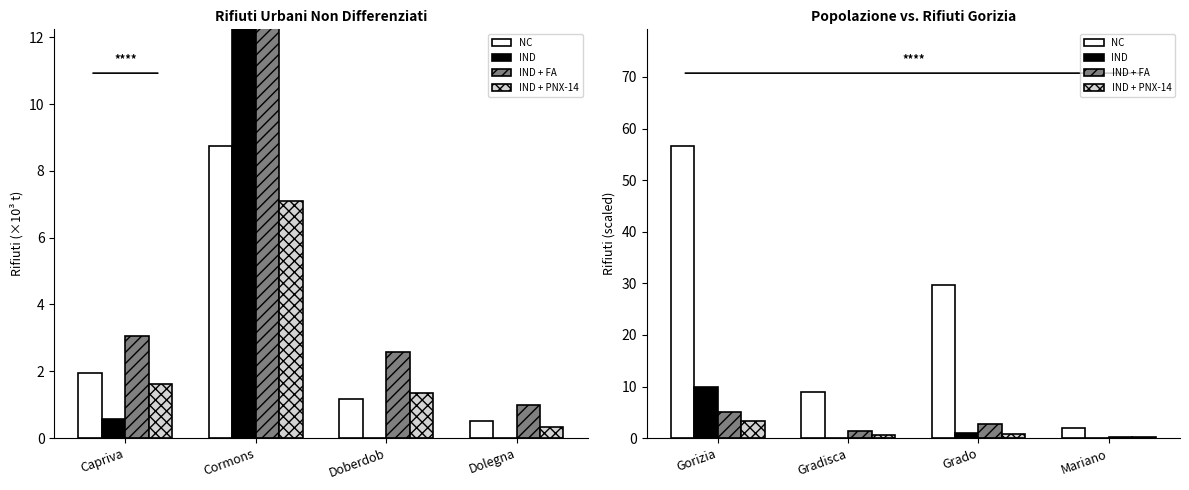

What is the difference between the second highest and minimum values in the NC series?

27.6